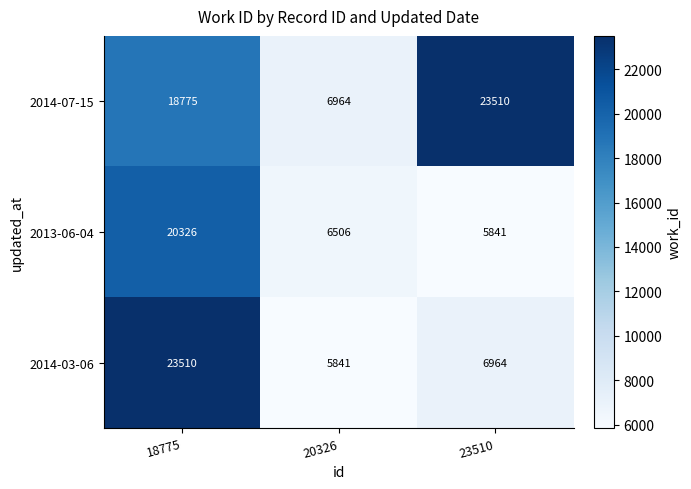

How many categories are shown in the chart?

3